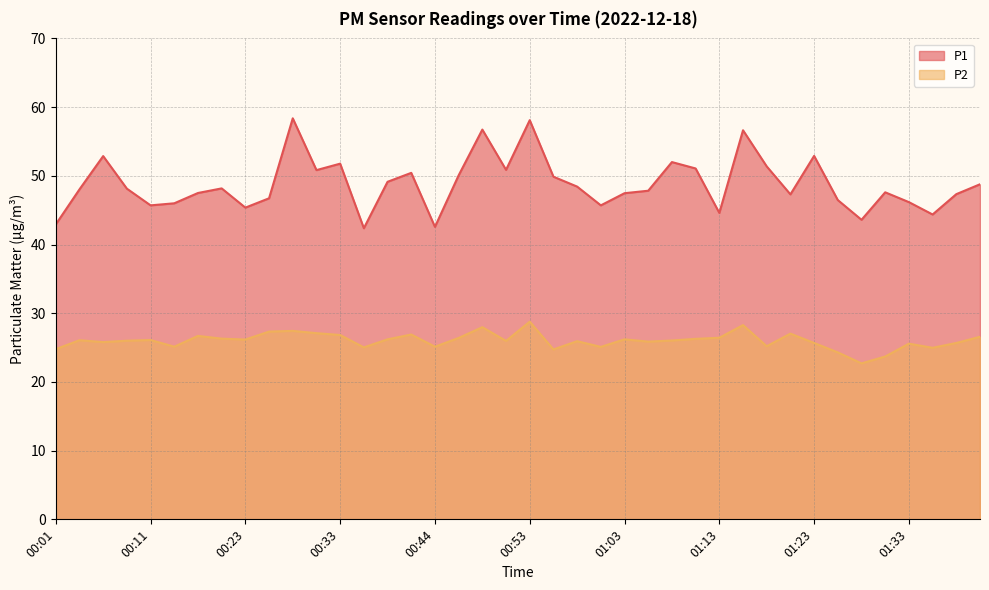

Between 00:13 and 00:28, which series saw the biggest shift?

P1